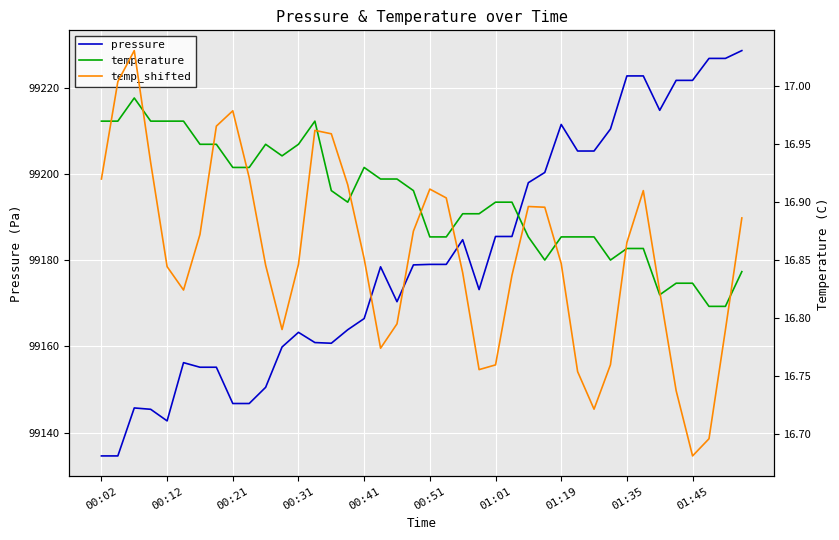

Where is the first local minimum for temperature?

11